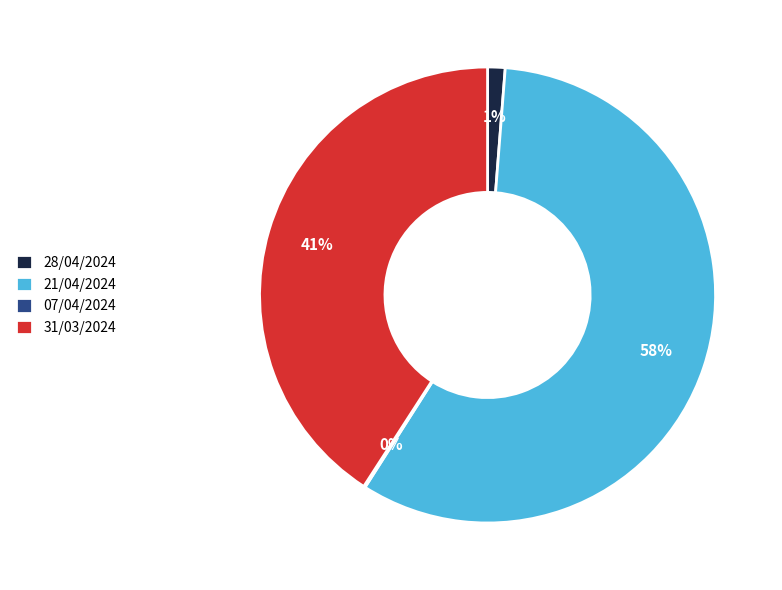

To the nearest percent, what is the average slice percentage?

25%